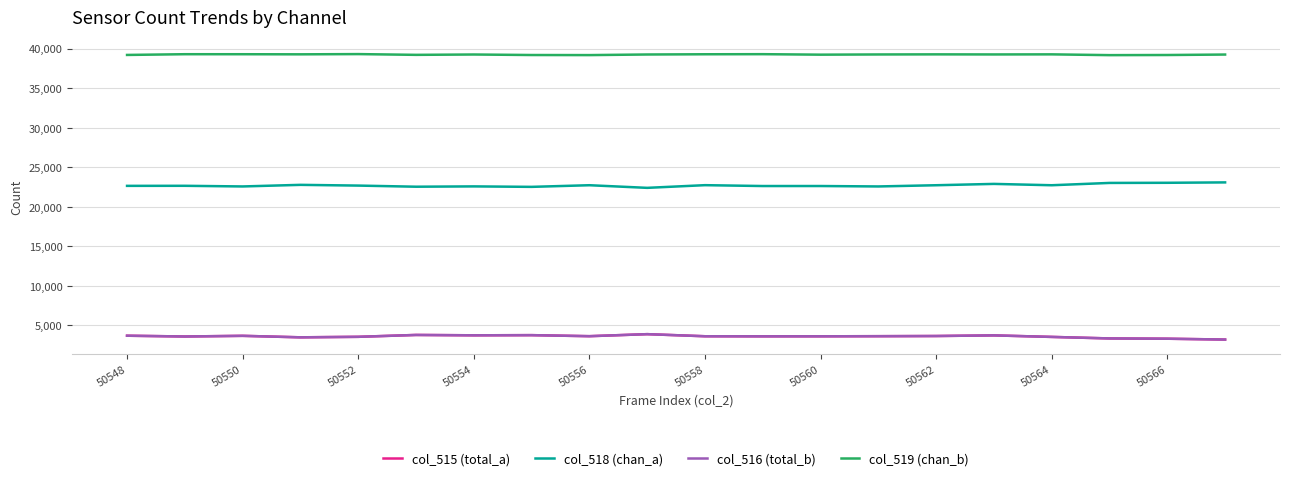

What is the minimum value for col_518 (chan_a)?

22391